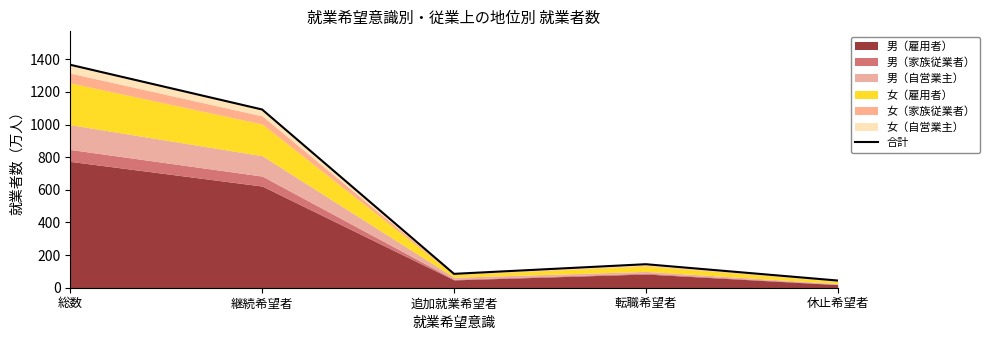

Does the chart have visible grid lines?

No